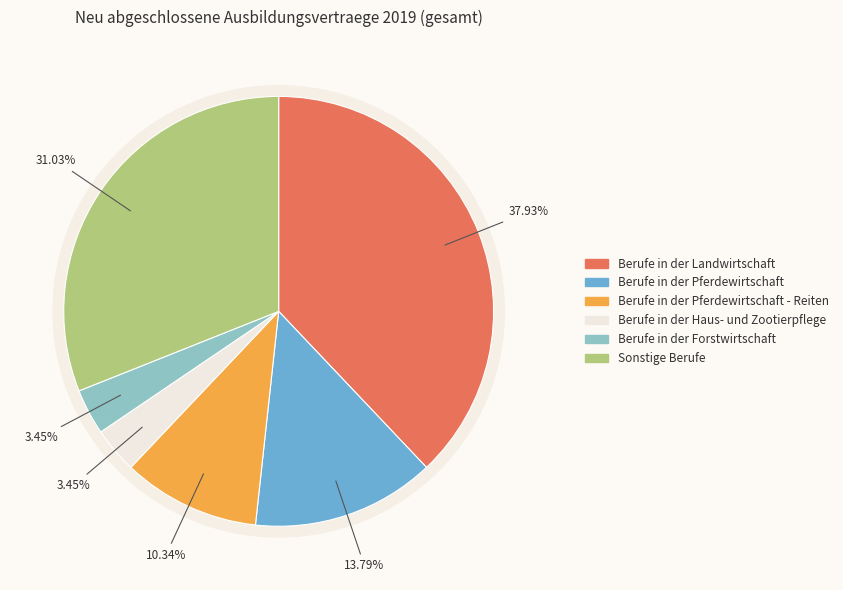

How many slices are in this pie chart?

6